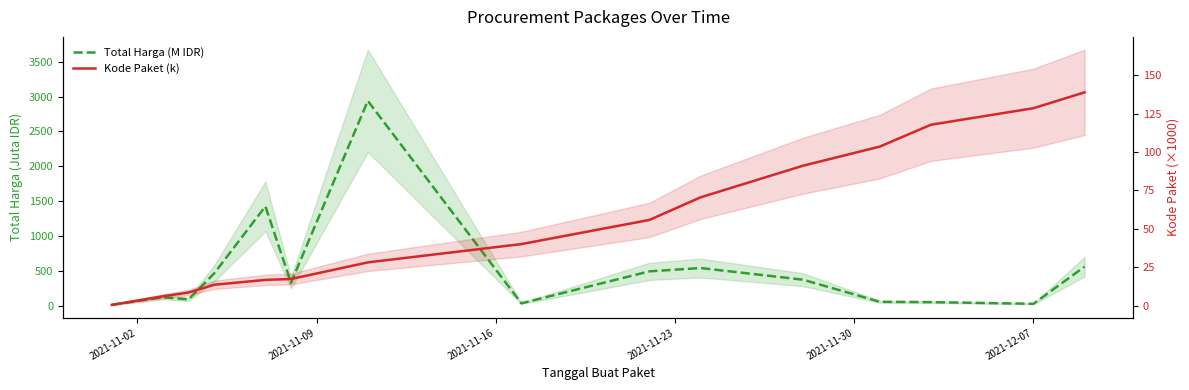

Which series has the largest range (max minus min)?

Total Harga (M IDR)